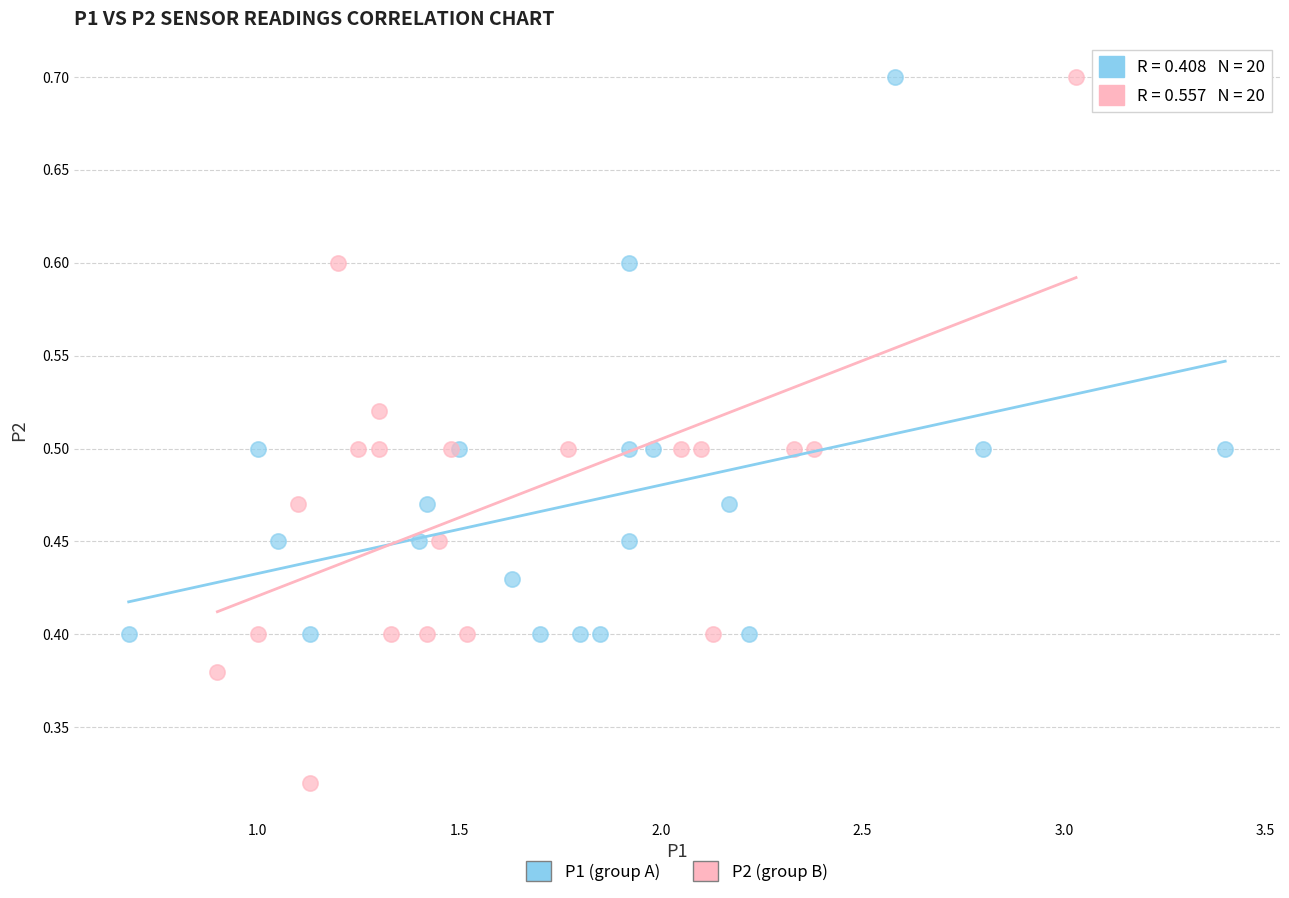

Which series has the widest spread of Y values?

P2 (group B)